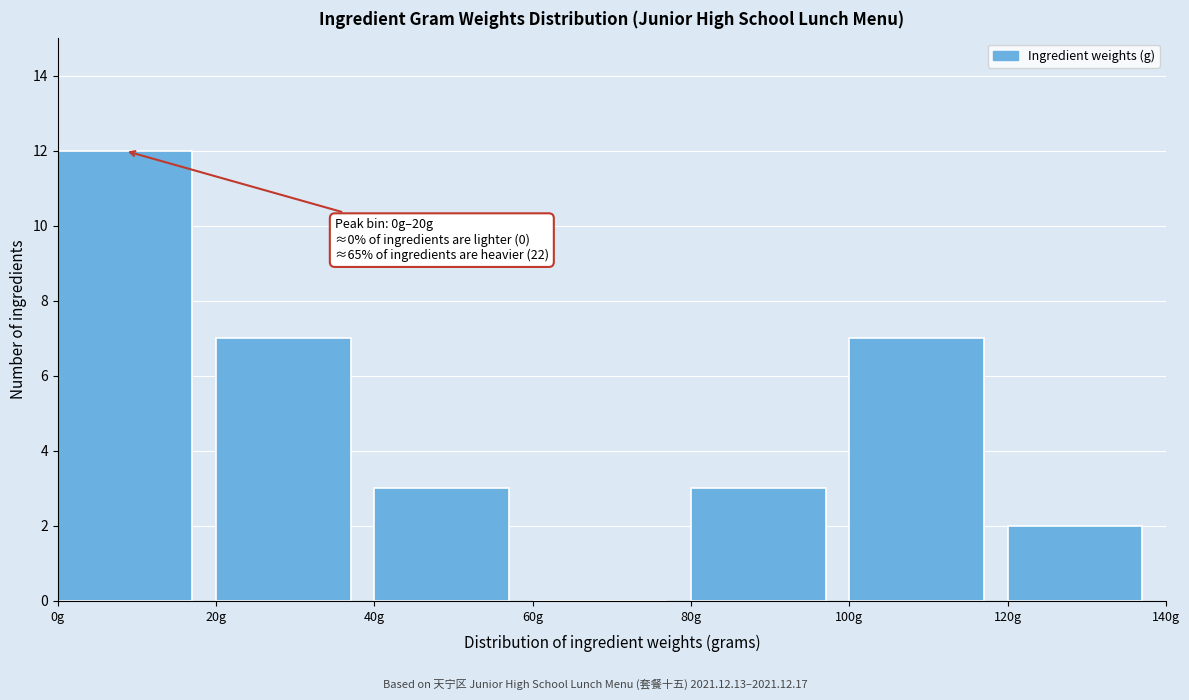

Which range on the x-axis has the tallest bar?

0 to 20